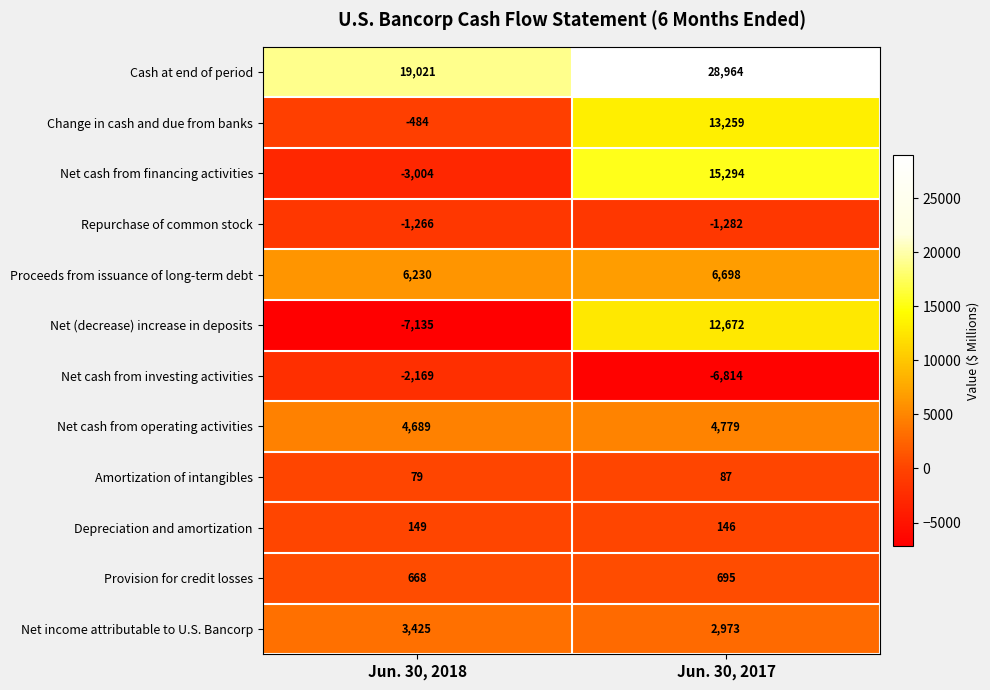

Reading left to right, list all the values displayed in this chart.

Cash at end of period: 19021	28964
Change in cash and due from banks: -484	13259
Net cash from financing activities: -3004	15294
Repurchase of common stock: -1266	-1282
Proceeds from issuance of long-term debt: 6230	6698
Net (decrease) increase in deposits: -7135	12672
Net cash from investing activities: -2169	-6814
Net cash from operating activities: 4689	4779
Amortization of intangibles: 79	87
Depreciation and amortization: 149	146
Provision for credit losses: 668	695
Net income attributable to U.S. Bancorp: 3425	2973